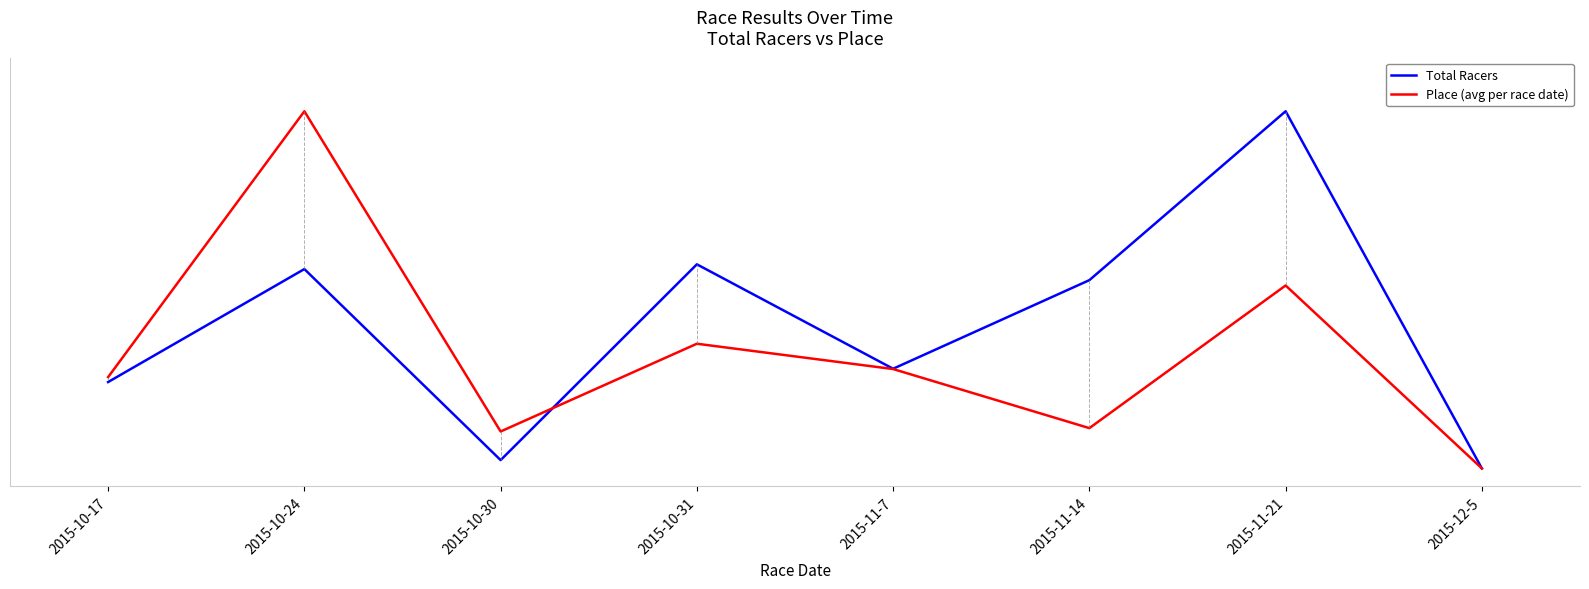

Where do Place (avg per race date) and Total Racers first cross each other?

2015-10-30 and 2015-10-31